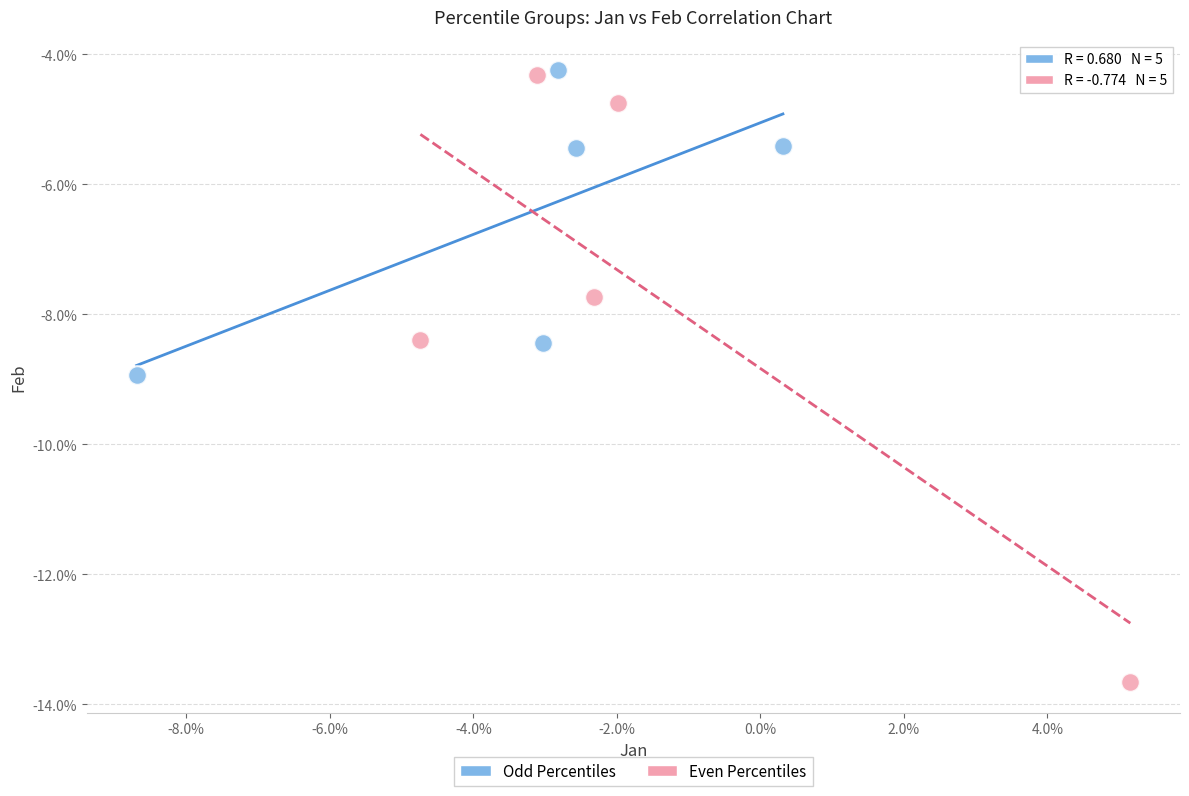

What are all the series names shown in the legend?

Odd Percentiles, Even Percentiles